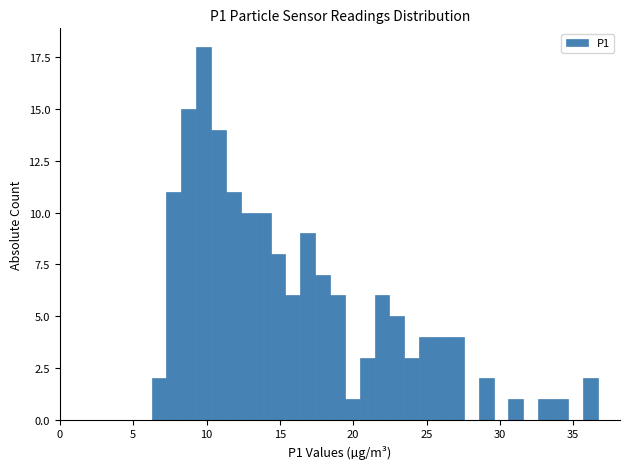

Around what value on the x-axis is the tallest bar? Give the approximate position of its centre, as read against the axis.

10.0